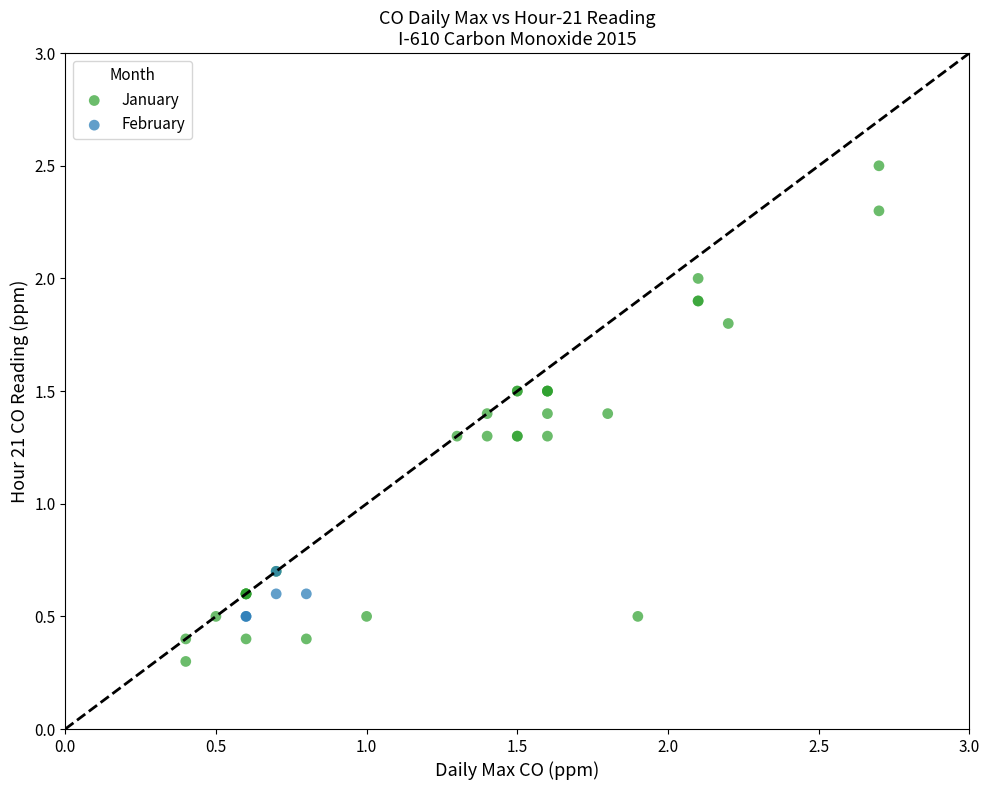

Which series contains the lowest Y value?

January